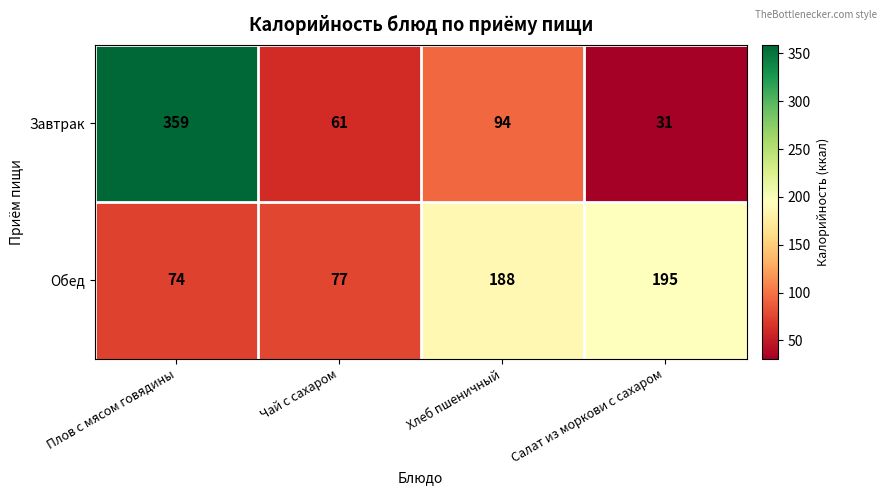

Which series changed the most between Плов с мясом говядины and Салат из моркови с сахаром?

Завтрак